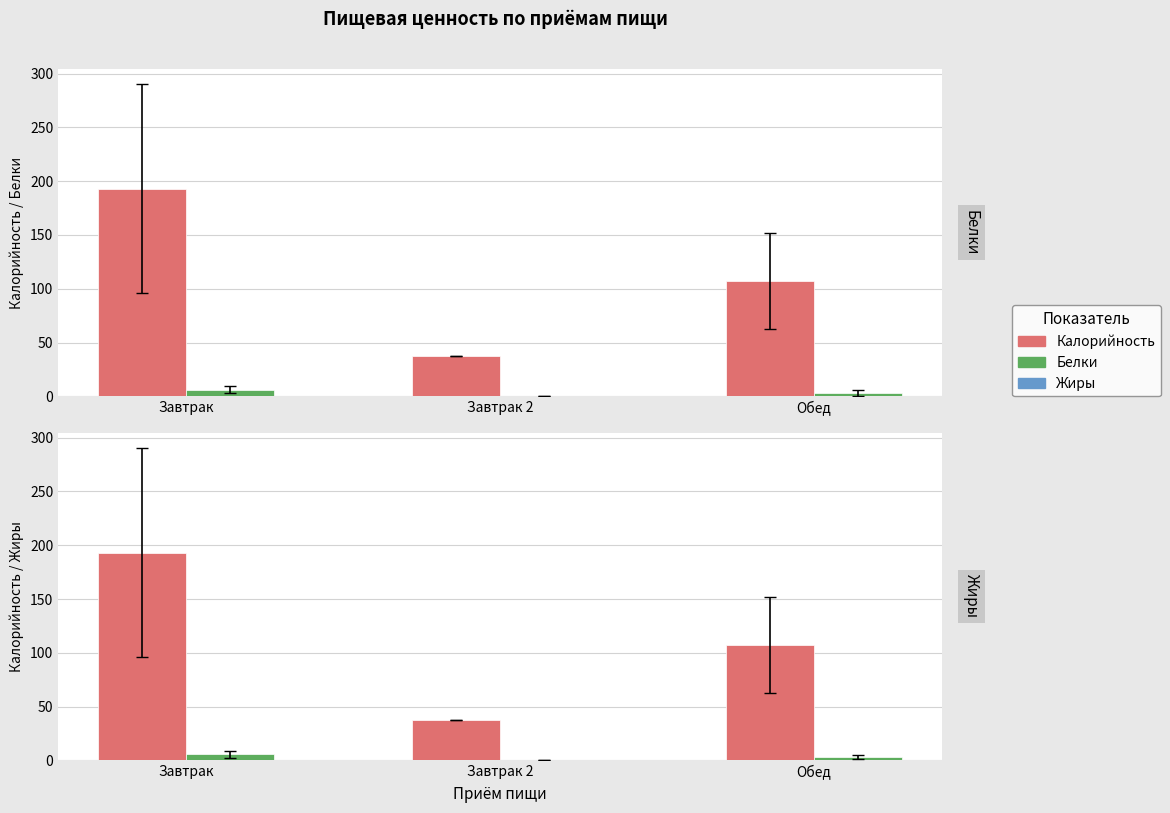

List the labels in order of Жиры value, largest first.

Завтрак, Обед, Завтрак 2